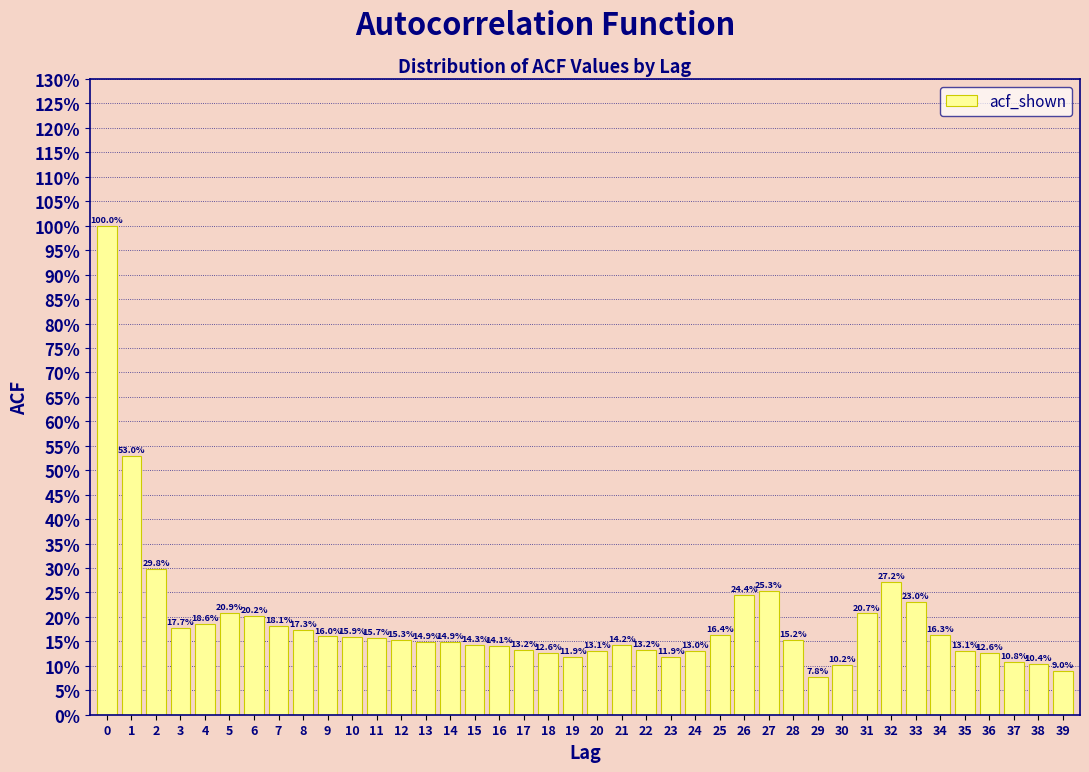

Does the chart contain any negative values?

No